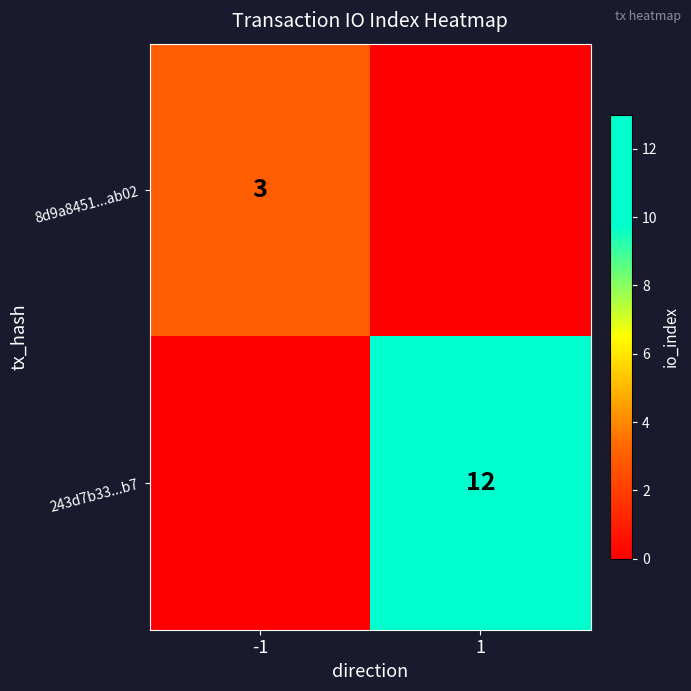

The 8d9a8451...ab02 series shows 3 at -1. True or false?

True